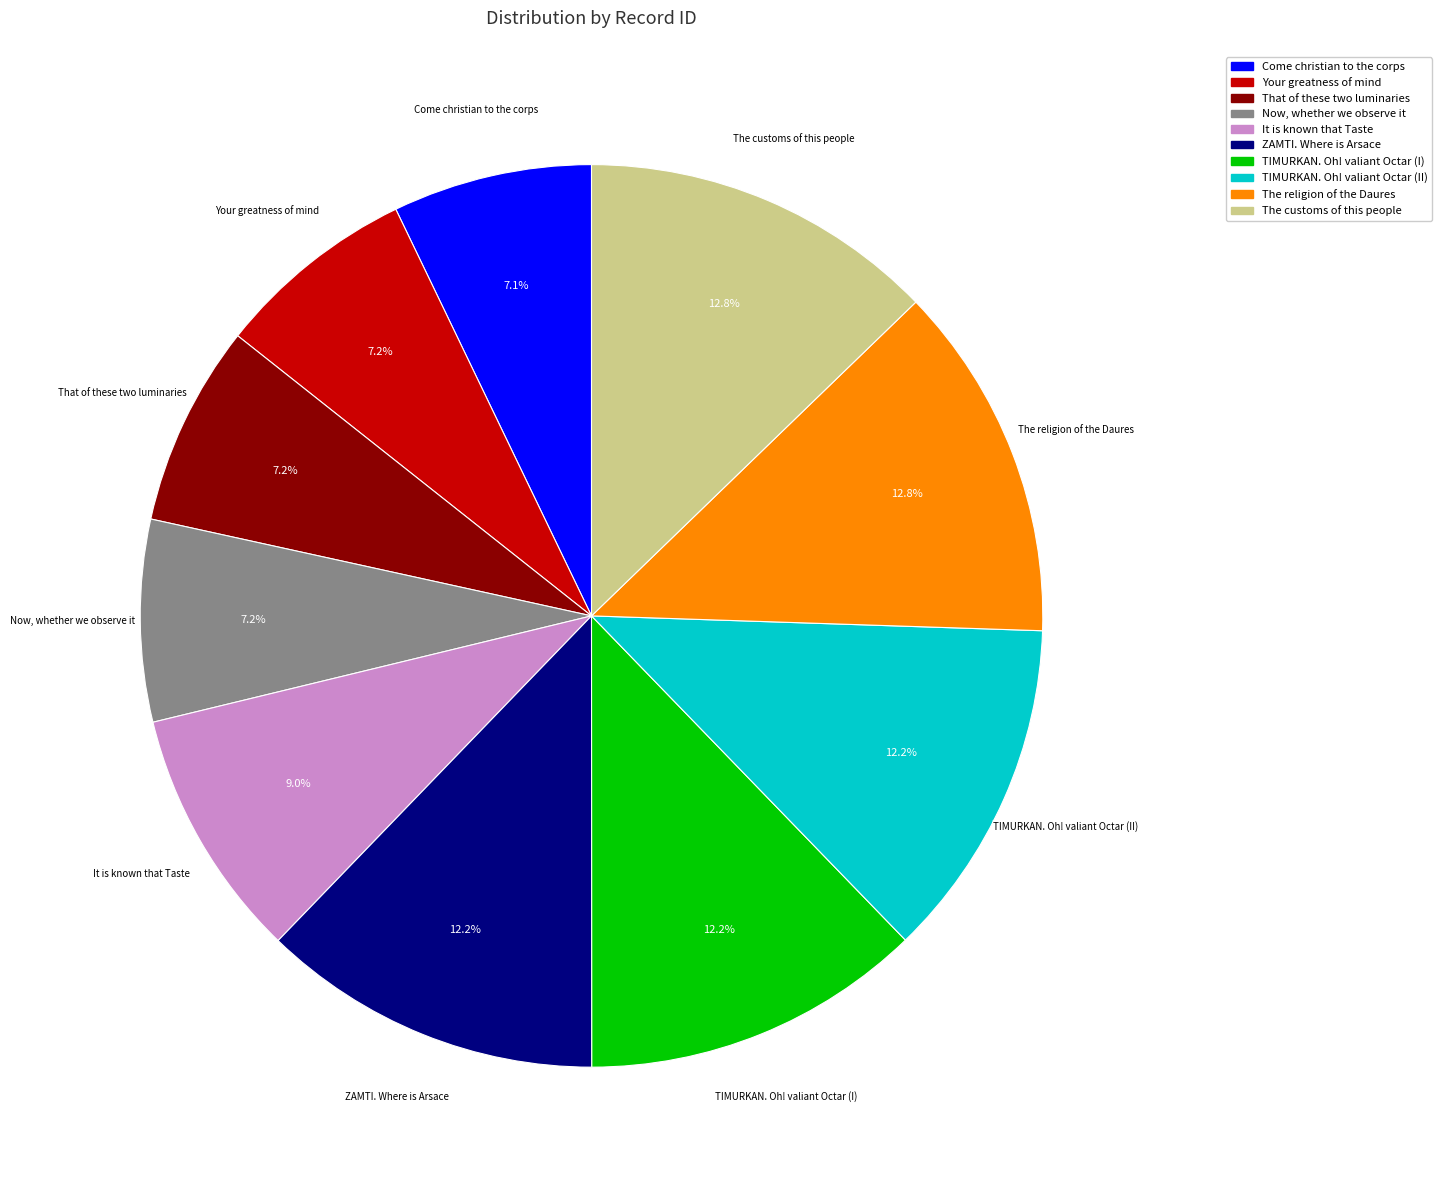

Is there any slice that represents more than half of the pie?

No